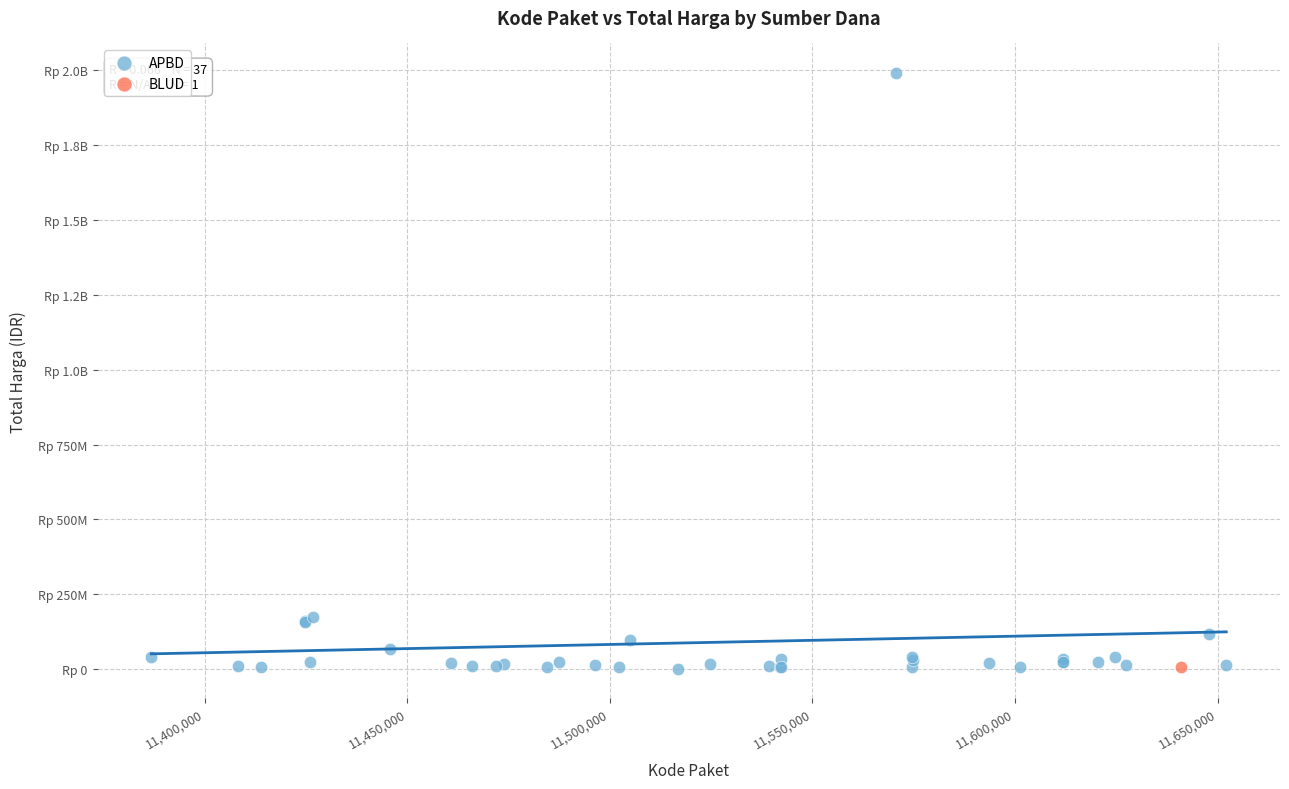

What are all the series names shown in the legend?

APBD, BLUD